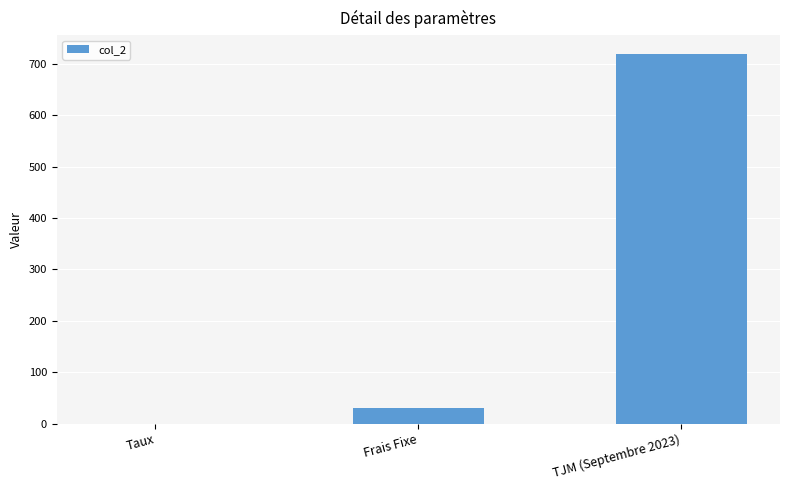

Is it true that the value at TJM (Septembre 2023) is 1240.4?

False